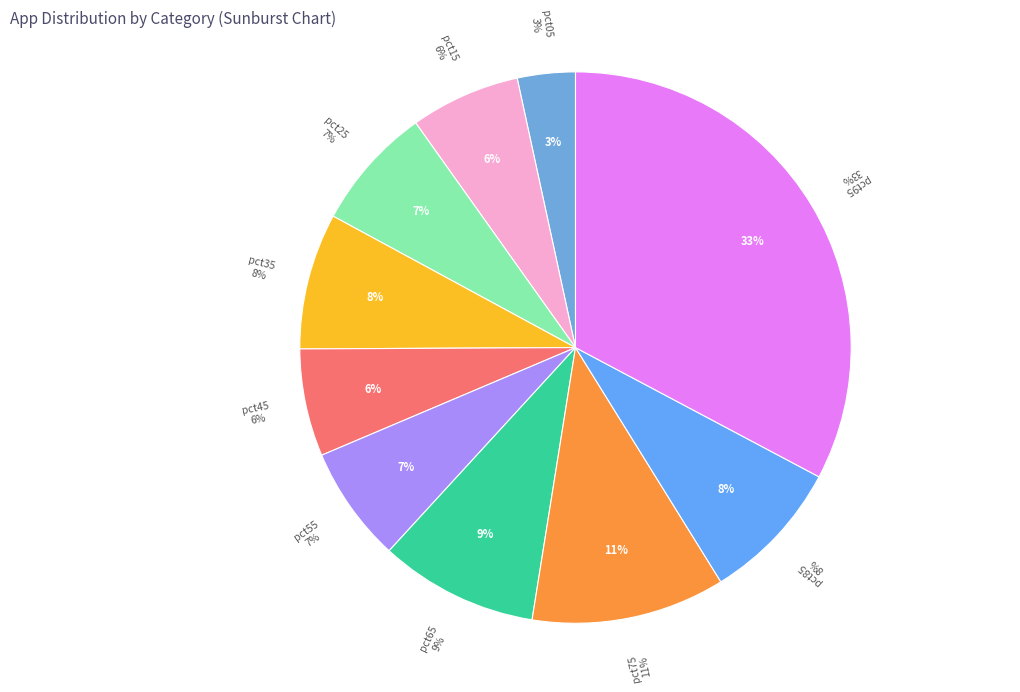

Does any single category account for the majority?

No